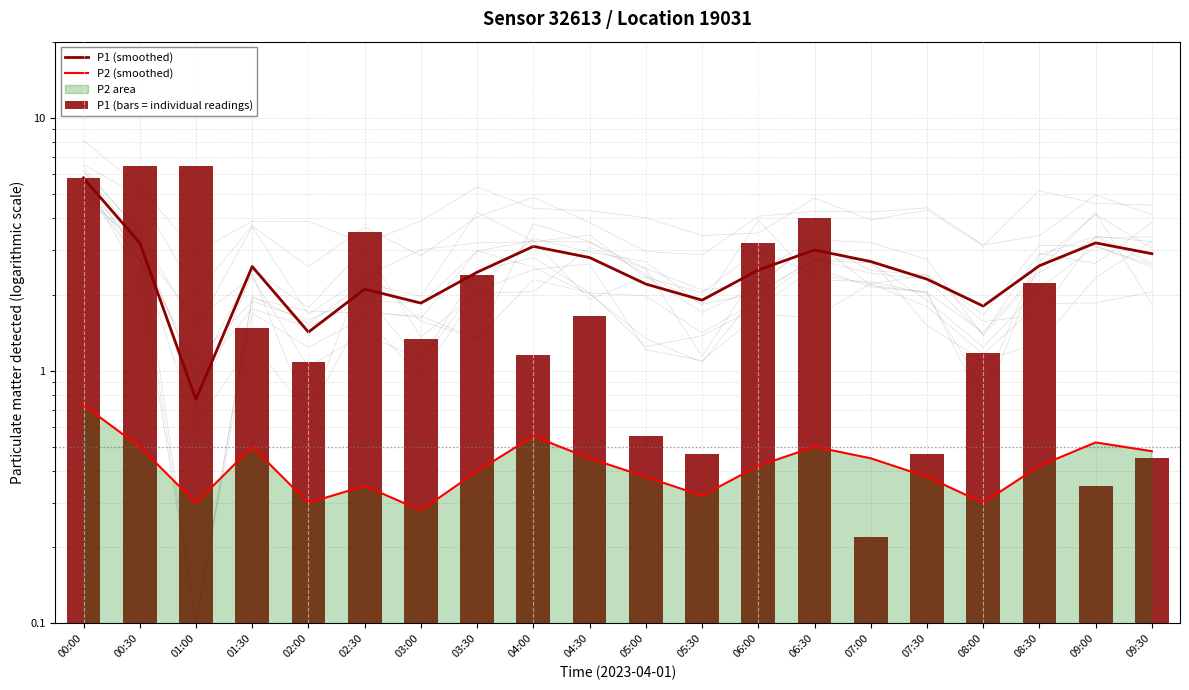

Between 08:30 and 01:00, which is larger?

08:30